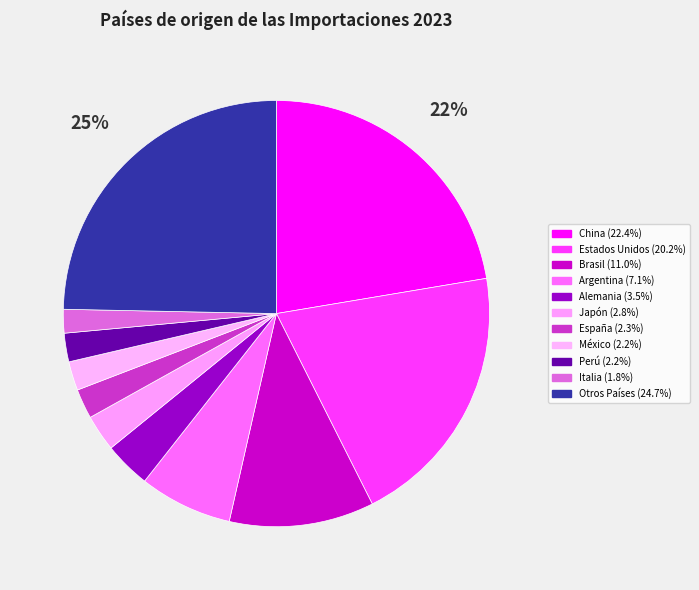

Is it true that Otros Países is 25% of the pie?

True